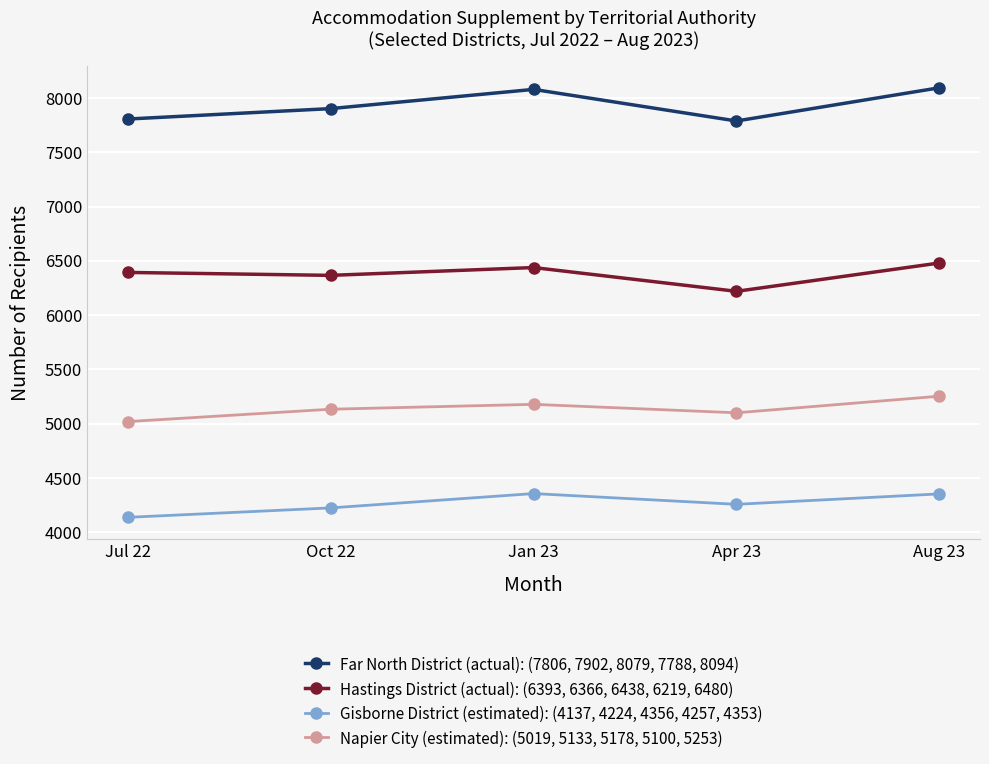

Which series changed the most between Jul 22 and Aug 23?

Far North District (actual): (7806, 7902, 8079, 7788, 8094)